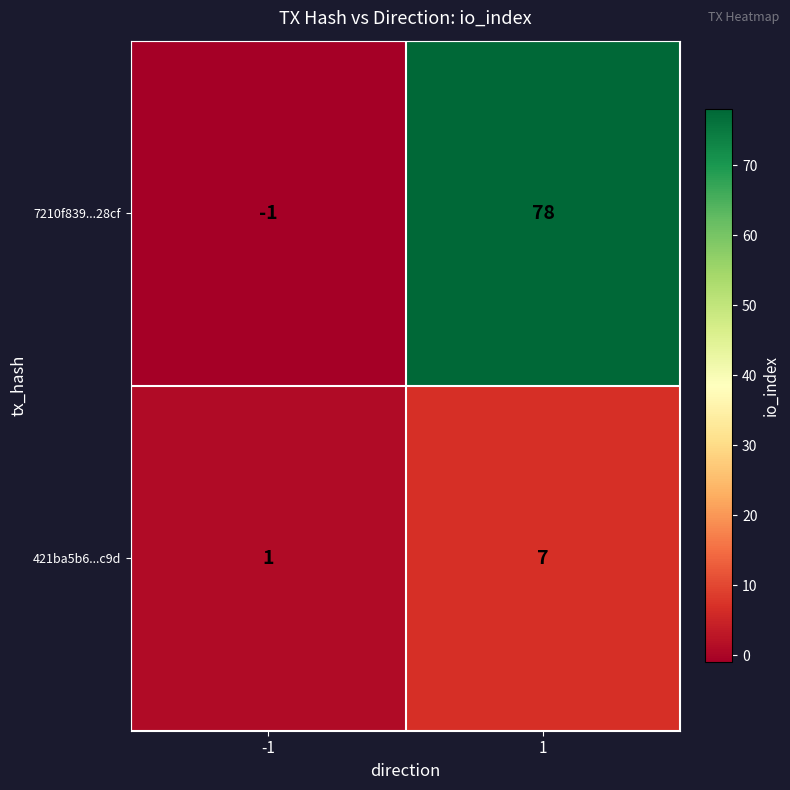

The 421ba5b6...c9d series shows 10 at 1. True or false?

False